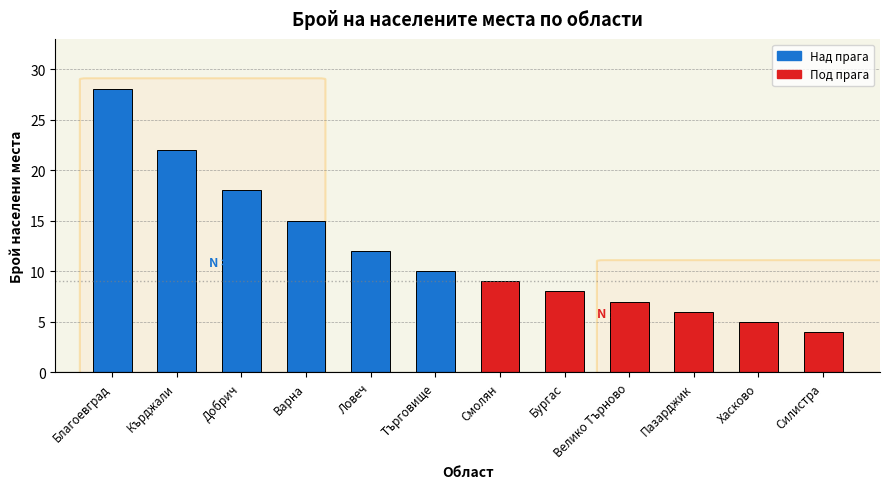

At which label does the data first exceed 10?

Благоевград